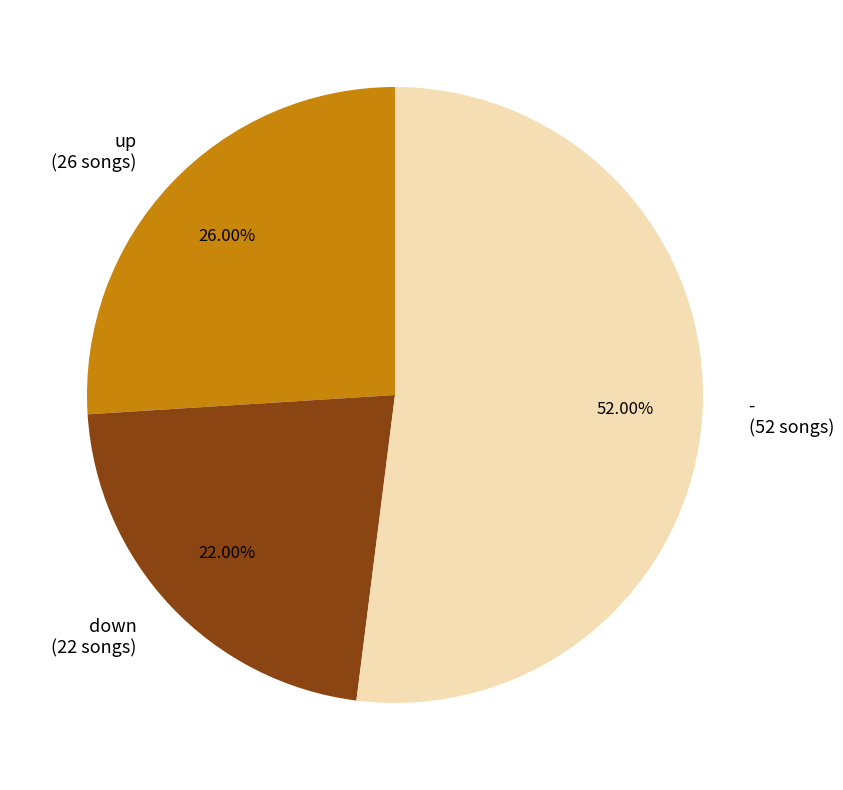

Rank the categories by value from lowest to highest.

down, up, -